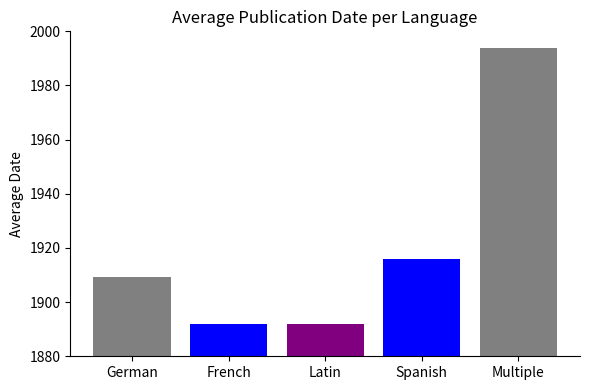

Approximately how many times larger is the value at Multiple compared to German?

1.0